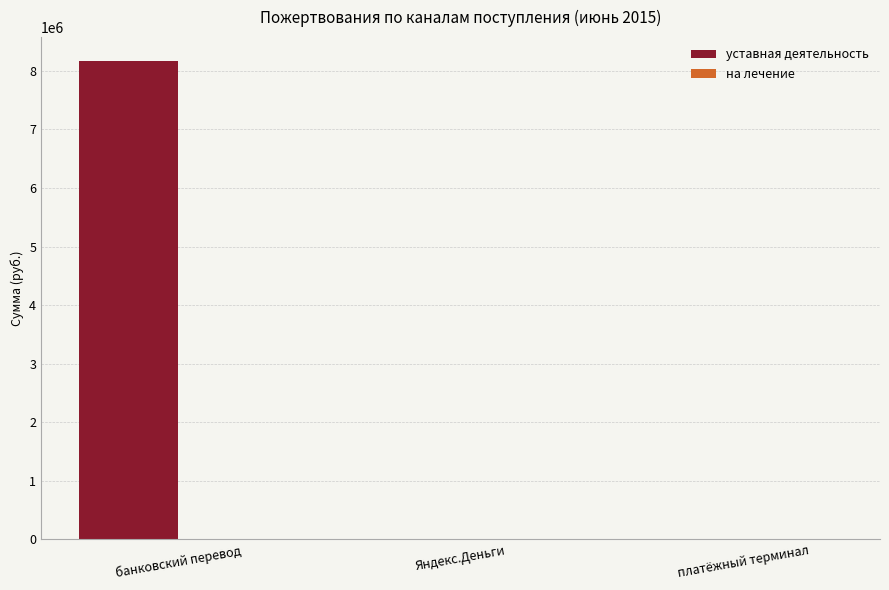

The value of уставная деятельность at банковский перевод is 12194677.9. True or false?

False